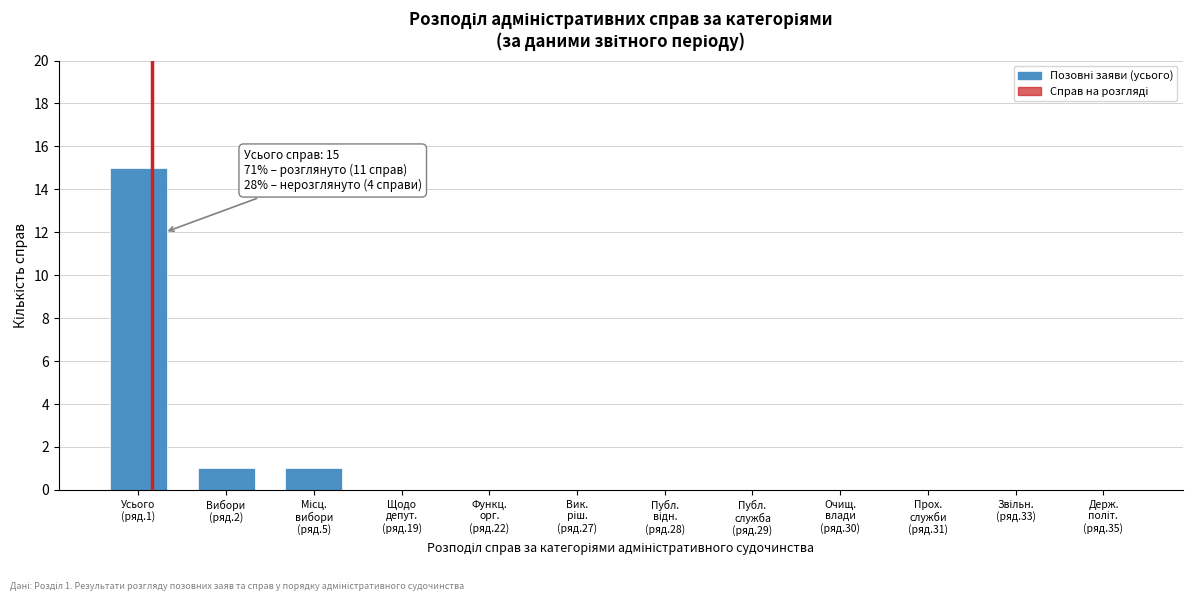

What is the maximum value shown in the chart?

15